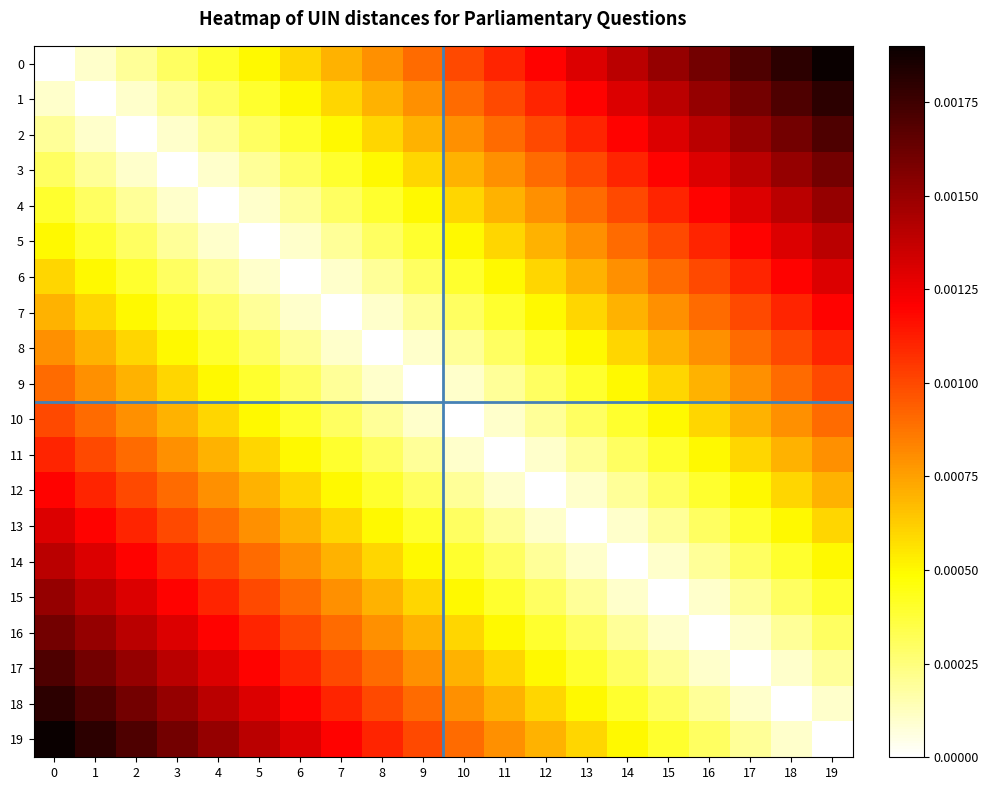

Reading right to left, extract all data points from this chart.

0: 19=0.0	18=0.0	17=0.0	16=0.0	15=0.0	14=0.0	13=0.0	12=0.0	11=0.0	10=0.0	9=0.0	8=0.0	7=0.0	6=0.0	5=0.0	4=0.0	3=0.0	2=0.0	1=0.0	0=0.0
1: 19=0.0	18=0.0	17=0.0	16=0.0	15=0.0	14=0.0	13=0.0	12=0.0	11=0.0	10=0.0	9=0.0	8=0.0	7=0.0	6=0.0	5=0.0	4=0.0	3=0.0	2=0.0	1=0.0	0=0.0
2: 19=0.0	18=0.0	17=0.0	16=0.0	15=0.0	14=0.0	13=0.0	12=0.0	11=0.0	10=0.0	9=0.0	8=0.0	7=0.0	6=0.0	5=0.0	4=0.0	3=0.0	2=0.0	1=0.0	0=0.0
3: 19=0.0	18=0.0	17=0.0	16=0.0	15=0.0	14=0.0	13=0.0	12=0.0	11=0.0	10=0.0	9=0.0	8=0.0	7=0.0	6=0.0	5=0.0	4=0.0	3=0.0	2=0.0	1=0.0	0=0.0
4: 19=0.0	18=0.0	17=0.0	16=0.0	15=0.0	14=0.0	13=0.0	12=0.0	11=0.0	10=0.0	9=0.0	8=0.0	7=0.0	6=0.0	5=0.0	4=0.0	3=0.0	2=0.0	1=0.0	0=0.0
5: 19=0.0	18=0.0	17=0.0	16=0.0	15=0.0	14=0.0	13=0.0	12=0.0	11=0.0	10=0.0	9=0.0	8=0.0	7=0.0	6=0.0	5=0.0	4=0.0	3=0.0	2=0.0	1=0.0	0=0.0
6: 19=0.0	18=0.0	17=0.0	16=0.0	15=0.0	14=0.0	13=0.0	12=0.0	11=0.0	10=0.0	9=0.0	8=0.0	7=0.0	6=0.0	5=0.0	4=0.0	3=0.0	2=0.0	1=0.0	0=0.0
7: 19=0.0	18=0.0	17=0.0	16=0.0	15=0.0	14=0.0	13=0.0	12=0.0	11=0.0	10=0.0	9=0.0	8=0.0	7=0.0	6=0.0	5=0.0	4=0.0	3=0.0	2=0.0	1=0.0	0=0.0
8: 19=0.0	18=0.0	17=0.0	16=0.0	15=0.0	14=0.0	13=0.0	12=0.0	11=0.0	10=0.0	9=0.0	8=0.0	7=0.0	6=0.0	5=0.0	4=0.0	3=0.0	2=0.0	1=0.0	0=0.0
9: 19=0.0	18=0.0	17=0.0	16=0.0	15=0.0	14=0.0	13=0.0	12=0.0	11=0.0	10=0.0	9=0.0	8=0.0	7=0.0	6=0.0	5=0.0	4=0.0	3=0.0	2=0.0	1=0.0	0=0.0
10: 19=0.0	18=0.0	17=0.0	16=0.0	15=0.0	14=0.0	13=0.0	12=0.0	11=0.0	10=0.0	9=0.0	8=0.0	7=0.0	6=0.0	5=0.0	4=0.0	3=0.0	2=0.0	1=0.0	0=0.0
11: 19=0.0	18=0.0	17=0.0	16=0.0	15=0.0	14=0.0	13=0.0	12=0.0	11=0.0	10=0.0	9=0.0	8=0.0	7=0.0	6=0.0	5=0.0	4=0.0	3=0.0	2=0.0	1=0.0	0=0.0
12: 19=0.0	18=0.0	17=0.0	16=0.0	15=0.0	14=0.0	13=0.0	12=0.0	11=0.0	10=0.0	9=0.0	8=0.0	7=0.0	6=0.0	5=0.0	4=0.0	3=0.0	2=0.0	1=0.0	0=0.0
13: 19=0.0	18=0.0	17=0.0	16=0.0	15=0.0	14=0.0	13=0.0	12=0.0	11=0.0	10=0.0	9=0.0	8=0.0	7=0.0	6=0.0	5=0.0	4=0.0	3=0.0	2=0.0	1=0.0	0=0.0
14: 19=0.0	18=0.0	17=0.0	16=0.0	15=0.0	14=0.0	13=0.0	12=0.0	11=0.0	10=0.0	9=0.0	8=0.0	7=0.0	6=0.0	5=0.0	4=0.0	3=0.0	2=0.0	1=0.0	0=0.0
15: 19=0.0	18=0.0	17=0.0	16=0.0	15=0.0	14=0.0	13=0.0	12=0.0	11=0.0	10=0.0	9=0.0	8=0.0	7=0.0	6=0.0	5=0.0	4=0.0	3=0.0	2=0.0	1=0.0	0=0.0
16: 19=0.0	18=0.0	17=0.0	16=0.0	15=0.0	14=0.0	13=0.0	12=0.0	11=0.0	10=0.0	9=0.0	8=0.0	7=0.0	6=0.0	5=0.0	4=0.0	3=0.0	2=0.0	1=0.0	0=0.0
17: 19=0.0	18=0.0	17=0.0	16=0.0	15=0.0	14=0.0	13=0.0	12=0.0	11=0.0	10=0.0	9=0.0	8=0.0	7=0.0	6=0.0	5=0.0	4=0.0	3=0.0	2=0.0	1=0.0	0=0.0
18: 19=0.0	18=0.0	17=0.0	16=0.0	15=0.0	14=0.0	13=0.0	12=0.0	11=0.0	10=0.0	9=0.0	8=0.0	7=0.0	6=0.0	5=0.0	4=0.0	3=0.0	2=0.0	1=0.0	0=0.0
19: 19=0.0	18=0.0	17=0.0	16=0.0	15=0.0	14=0.0	13=0.0	12=0.0	11=0.0	10=0.0	9=0.0	8=0.0	7=0.0	6=0.0	5=0.0	4=0.0	3=0.0	2=0.0	1=0.0	0=0.0